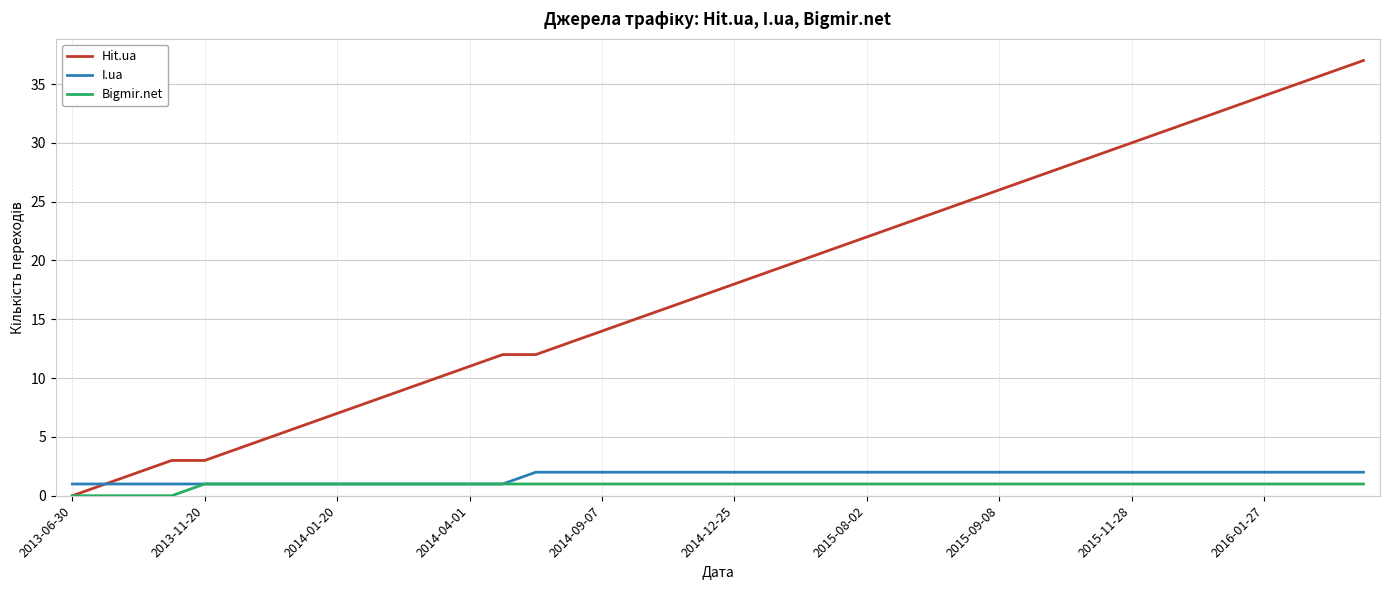

What is the maximum value for Hit.ua?

37